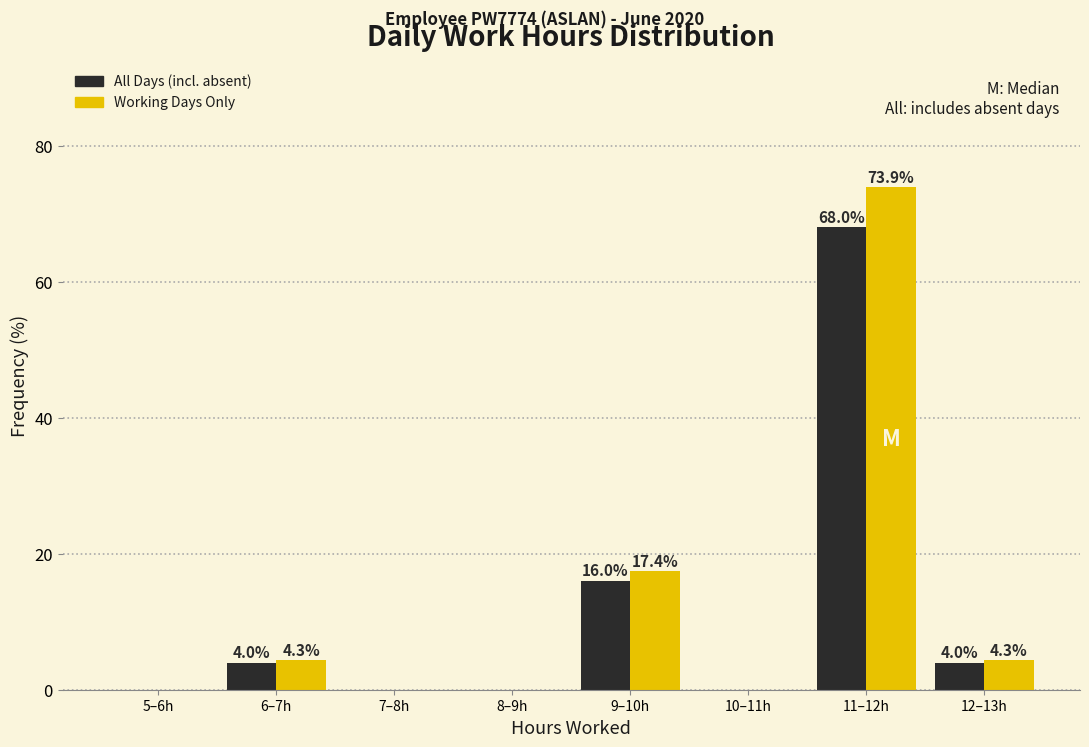

Reading right to left, transcribe all the data shown in this chart.

All Days (incl. absent): 12–13h=4.0	11–12h=68.0	10–11h=0.0	9–10h=16.0	8–9h=0.0	7–8h=0.0	6–7h=4.0	5–6h=0.0
Working Days Only: 12–13h=4.3	11–12h=73.9	10–11h=0.0	9–10h=17.4	8–9h=0.0	7–8h=0.0	6–7h=4.3	5–6h=0.0